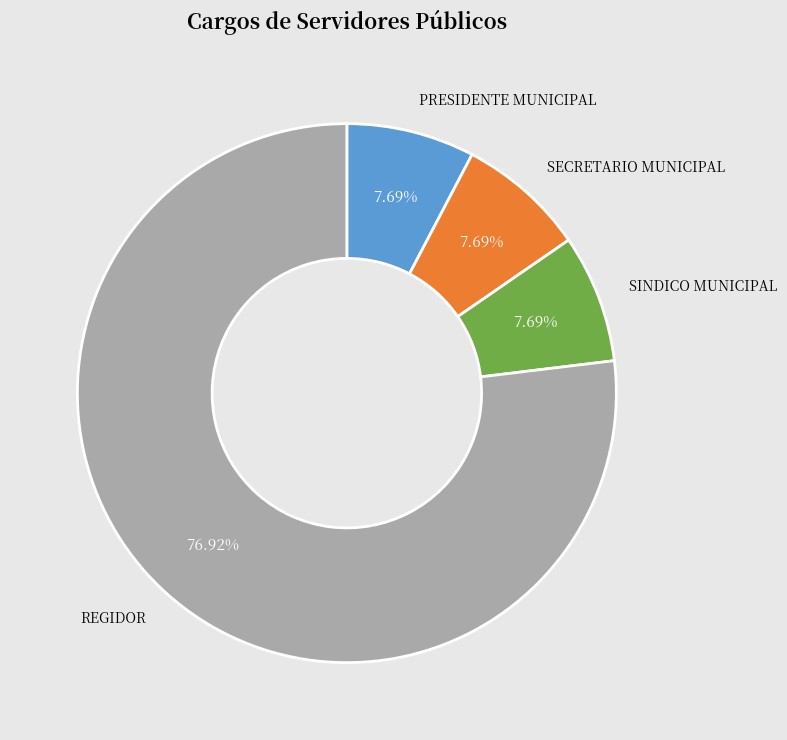

Is there a majority slice in this chart?

Yes